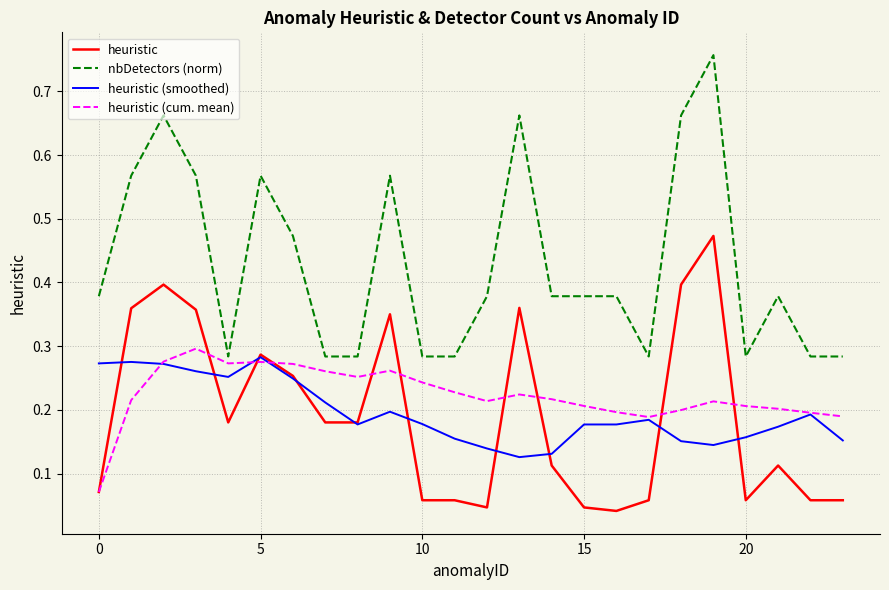

After their last crossing, which series has the higher values: heuristic (smoothed) or heuristic?

heuristic (smoothed)